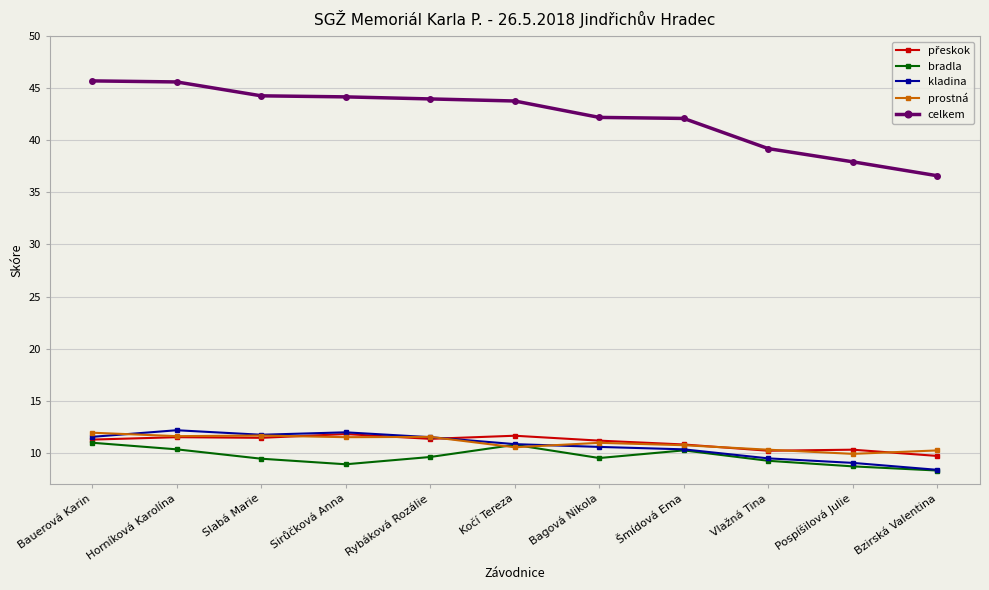

How many values in the kladina series exceed 10?

8